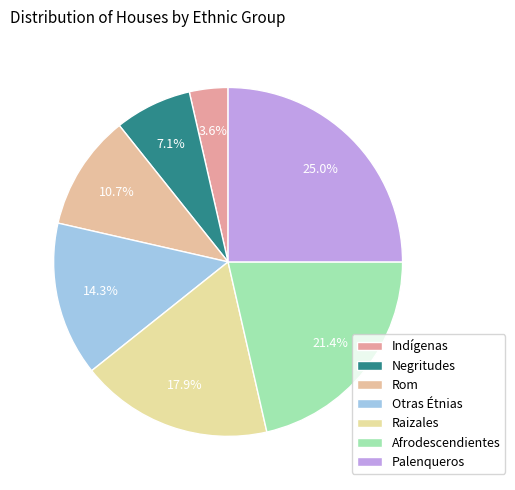

What percentage is the Palenqueros slice, to the nearest percent?

25%